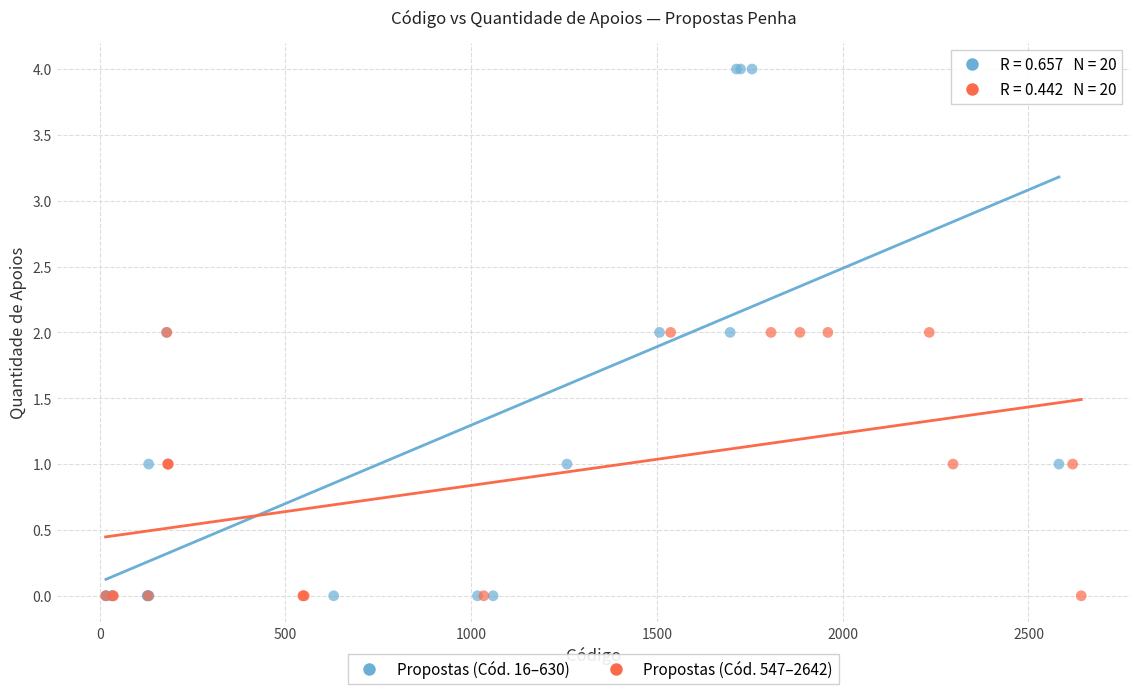

Which series reaches the maximum Y coordinate?

Propostas (Cód. 16–630)